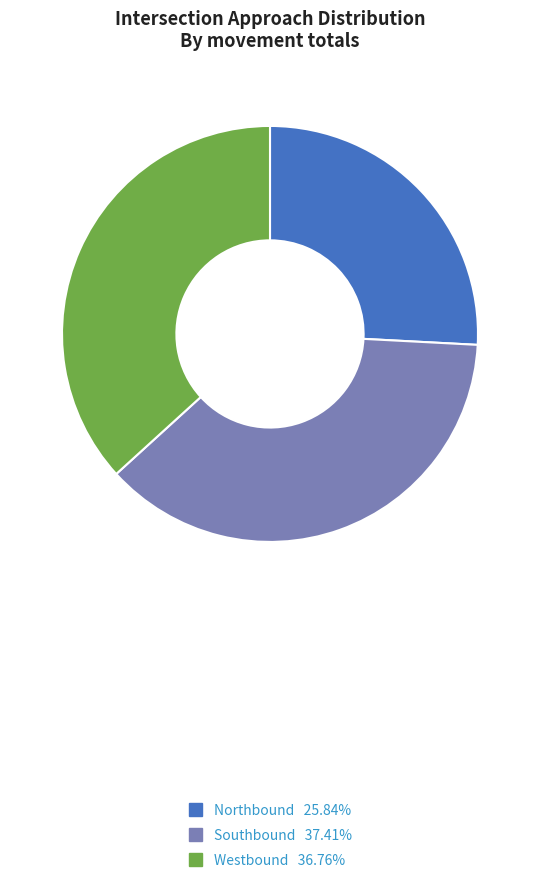

Is there a majority slice in this chart?

No